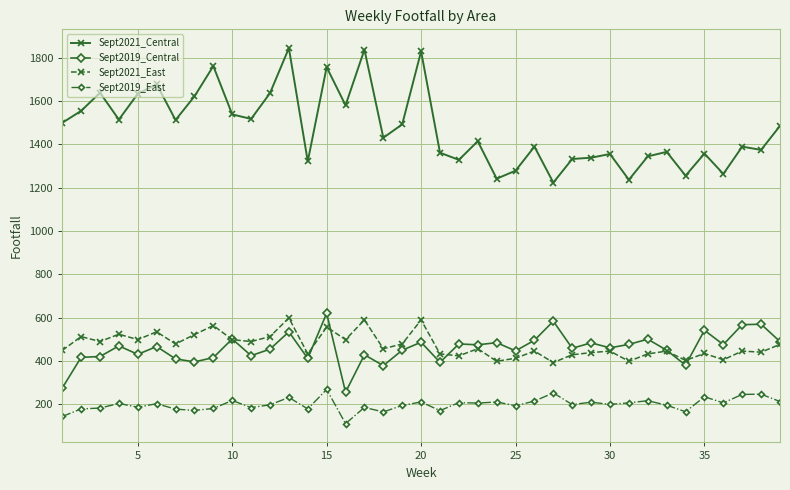

What is the lowest value of the Sept2021_East series?

392